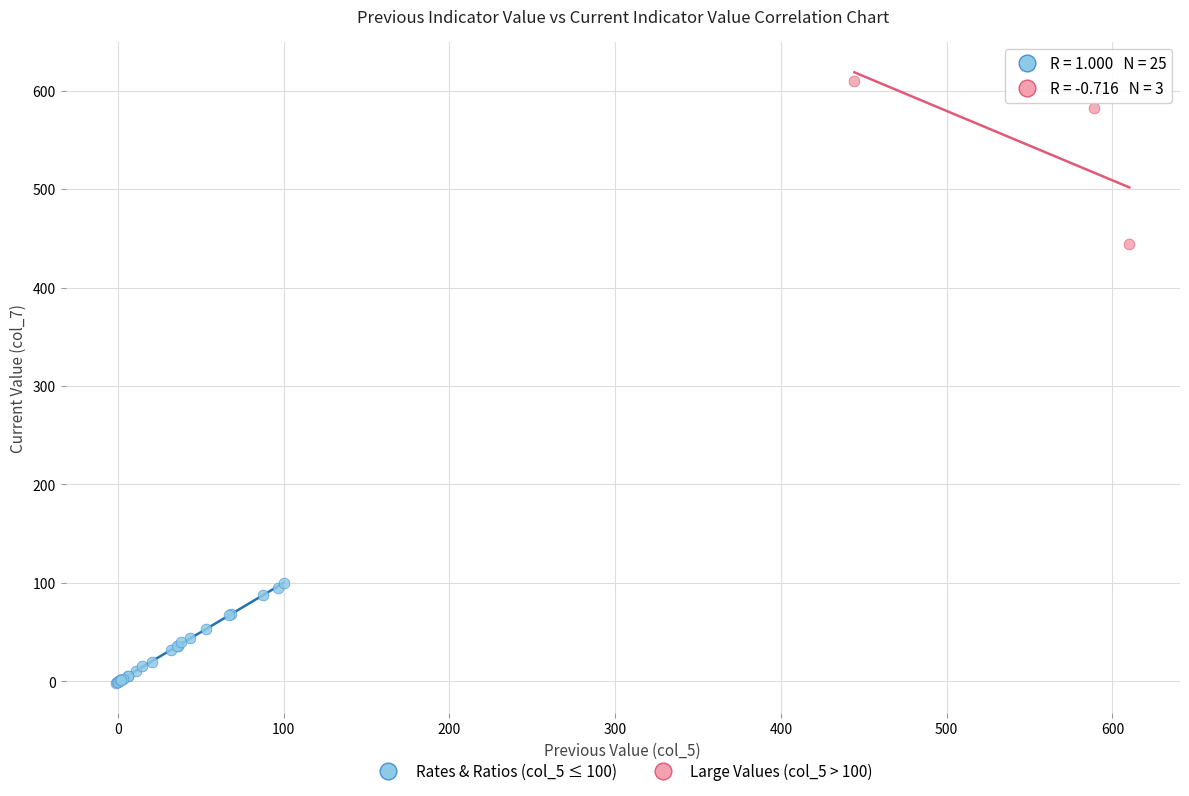

Which series contains the lowest Y value?

Rates & Ratios (col_5 ≤ 100)